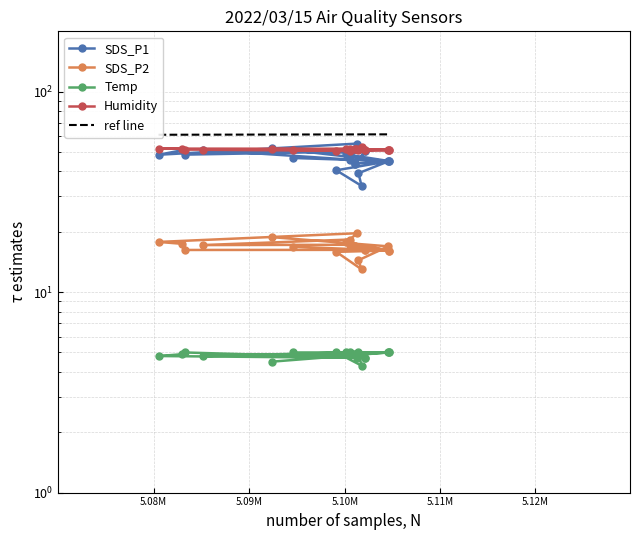

At how many categories does at least one series exceed 47?

20